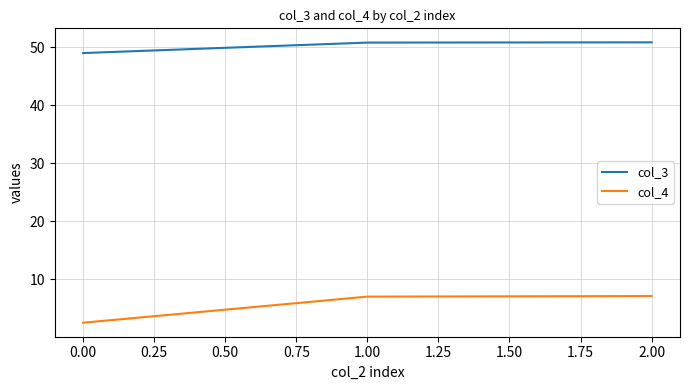

At how many categories does at least one series exceed 16?

3